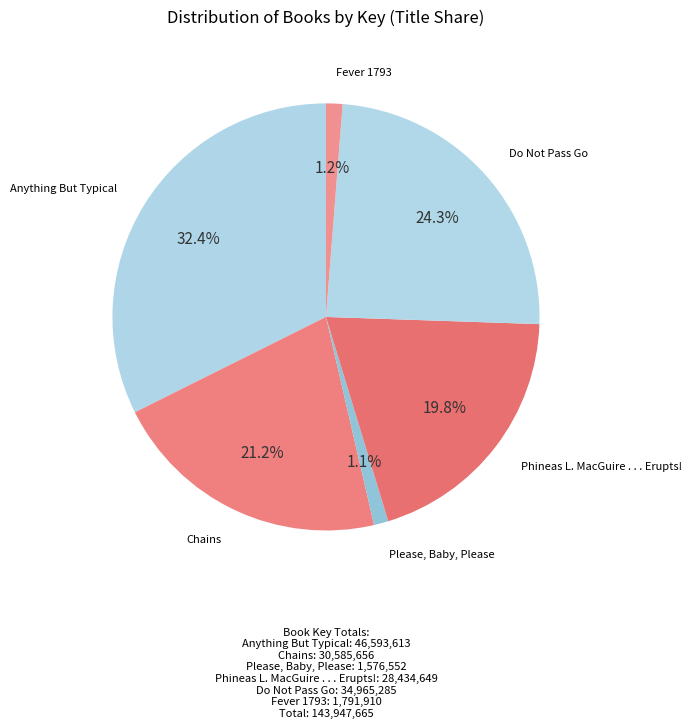

The Fever 1793 slice represents 16% of the pie. True or false?

False